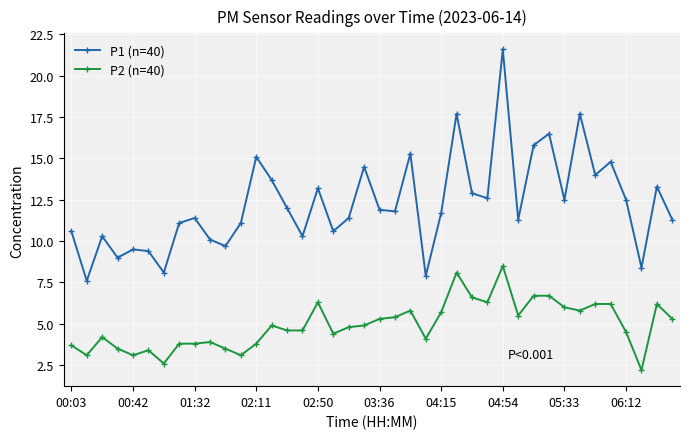

What is the value of the P1 (n=40) point at the 40th from the left?

11.3